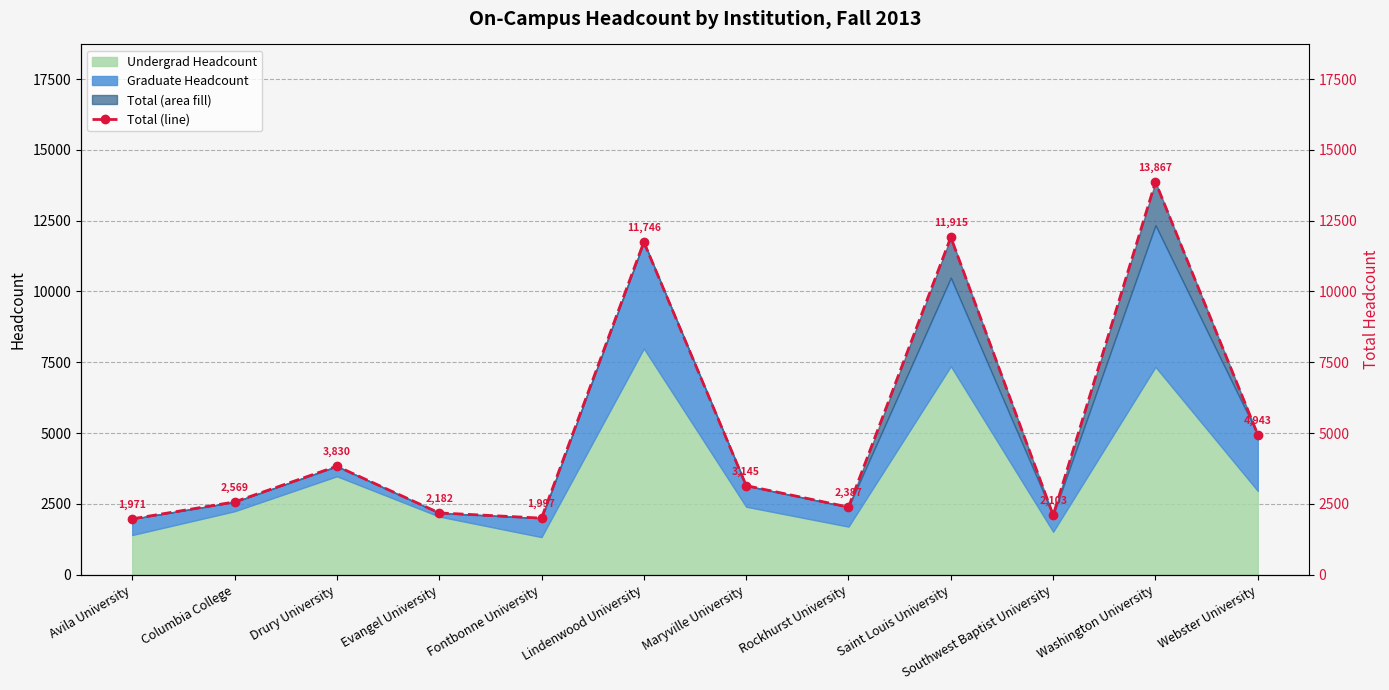

What is the label of the 9th point from the left?

Saint Louis University